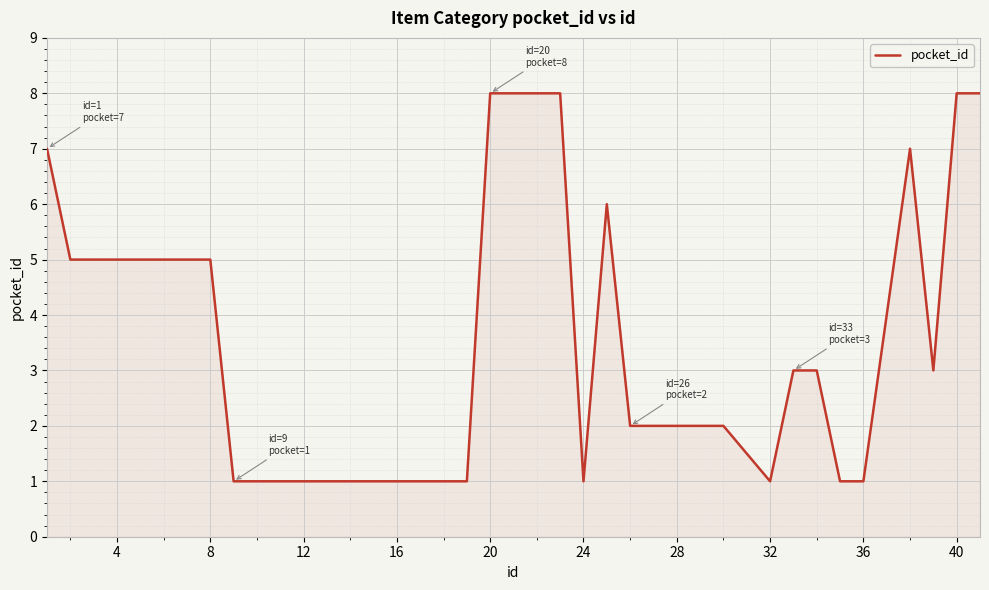

What is the difference between the maximum and minimum values?

7